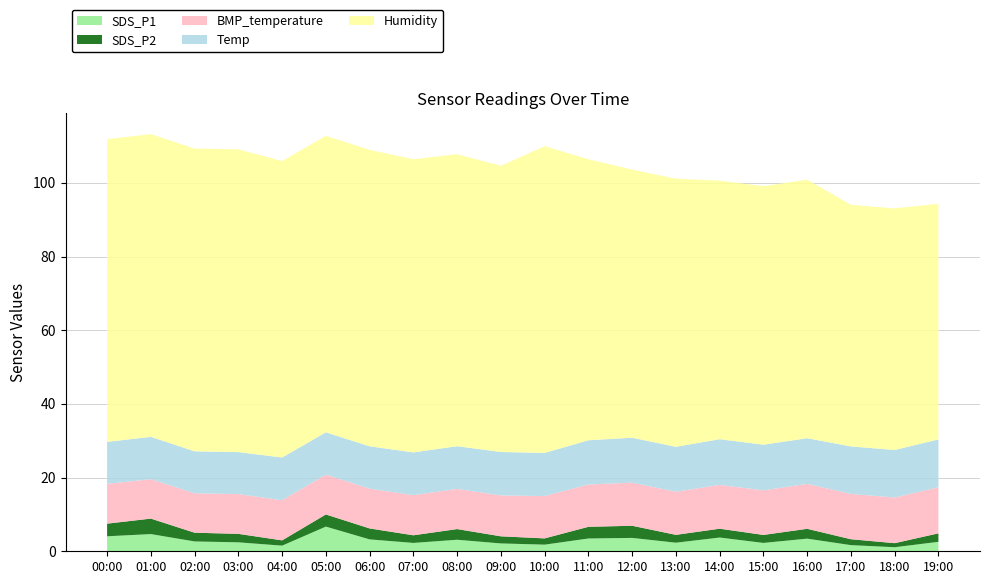

Reading left to right, what are all the values shown in this chart?

SDS_P1: 4.1	4.7	2.7	2.4	1.5	6.7	3.2	2.3	3.1	2.1	1.8	3.5	3.6	2.3	3.7	2.3	3.4	1.7	1.1	2.6
SDS_P2: 3.4	4.2	2.4	2.3	1.4	3.3	3.0	2.1	2.9	1.9	1.7	3.2	3.3	2.1	2.4	2.2	2.7	1.6	1.1	2.3
BMP_temperature: 10.8	10.7	10.7	10.8	10.9	10.8	10.8	10.9	10.9	11.1	11.5	11.5	11.7	11.7	11.9	12.1	12.2	12.3	12.4	12.5
Temp: 11.4	11.5	11.4	11.4	11.6	11.5	11.5	11.6	11.6	11.8	11.7	12.0	12.2	12.2	12.4	12.4	12.4	12.9	12.9	13.0
Humidity: 82.2	82.2	82.2	82.2	80.5	80.5	80.5	79.6	79.3	77.7	83.3	76.3	72.8	72.8	70.2	70.2	70.2	65.6	65.6	64.0